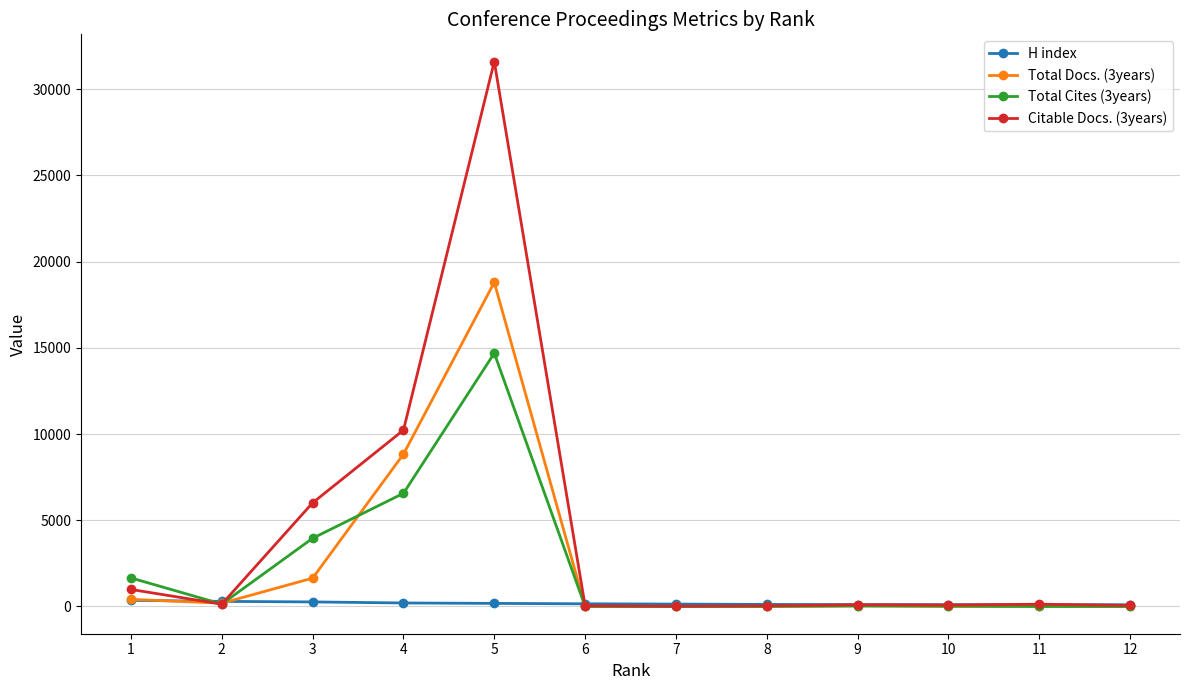

What is the maximum value shown in the chart?

31595